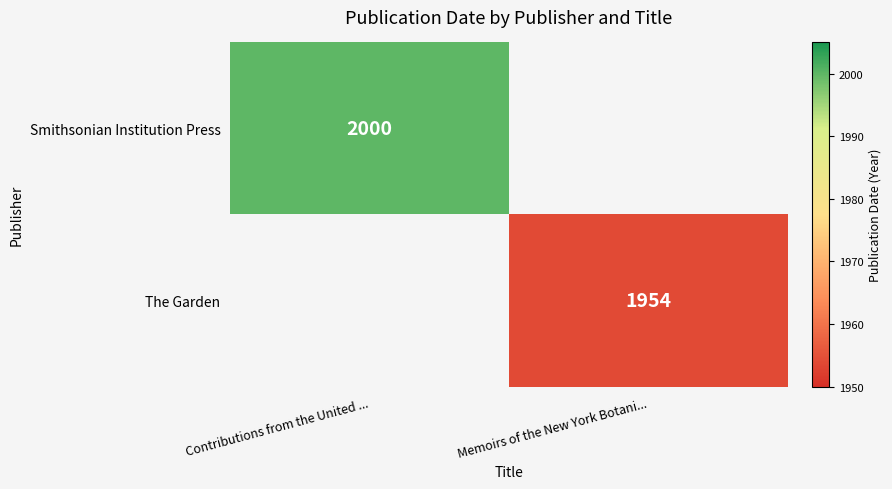

Is the value of Smithsonian Institution Press at Contributions from the United ... greater than the value of The Garden at Memoirs of the New York Botani...?

Yes